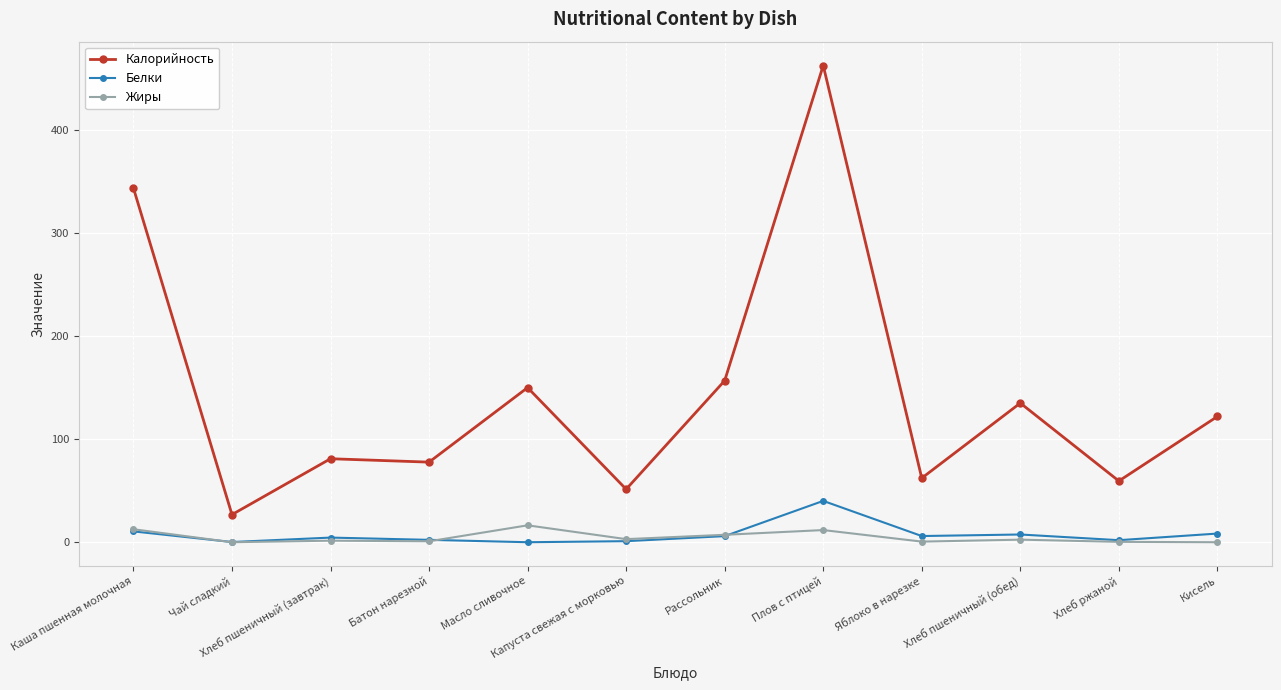

What is the value of the Жиры point at the 11th from the left?

0.4